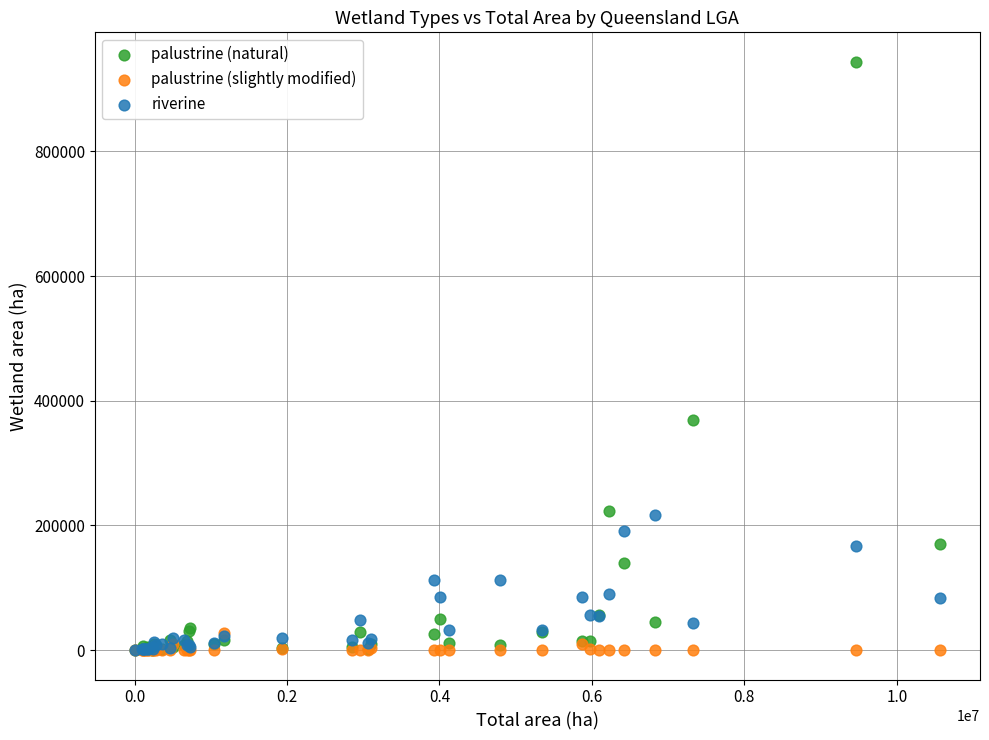

Which series has the widest spread of Y values?

palustrine (natural)